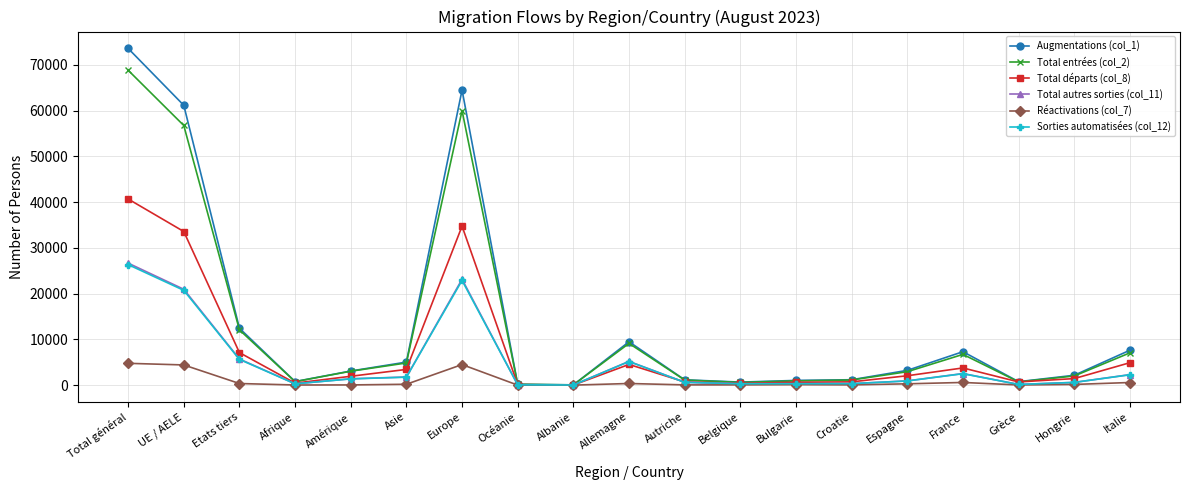

What is the total value across all series at Italie?

24729